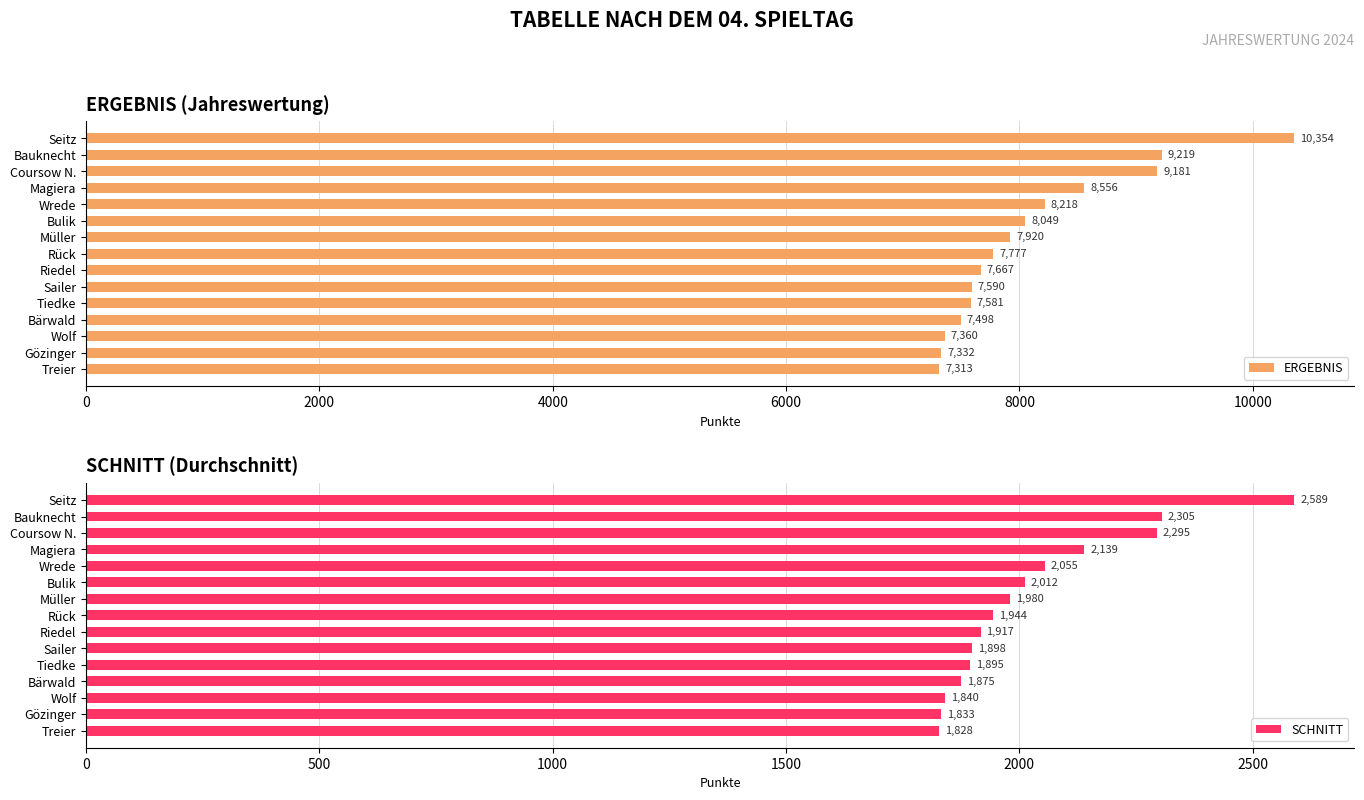

What is the difference between the ERGEBNIS values at Bärwald and Rück?

279